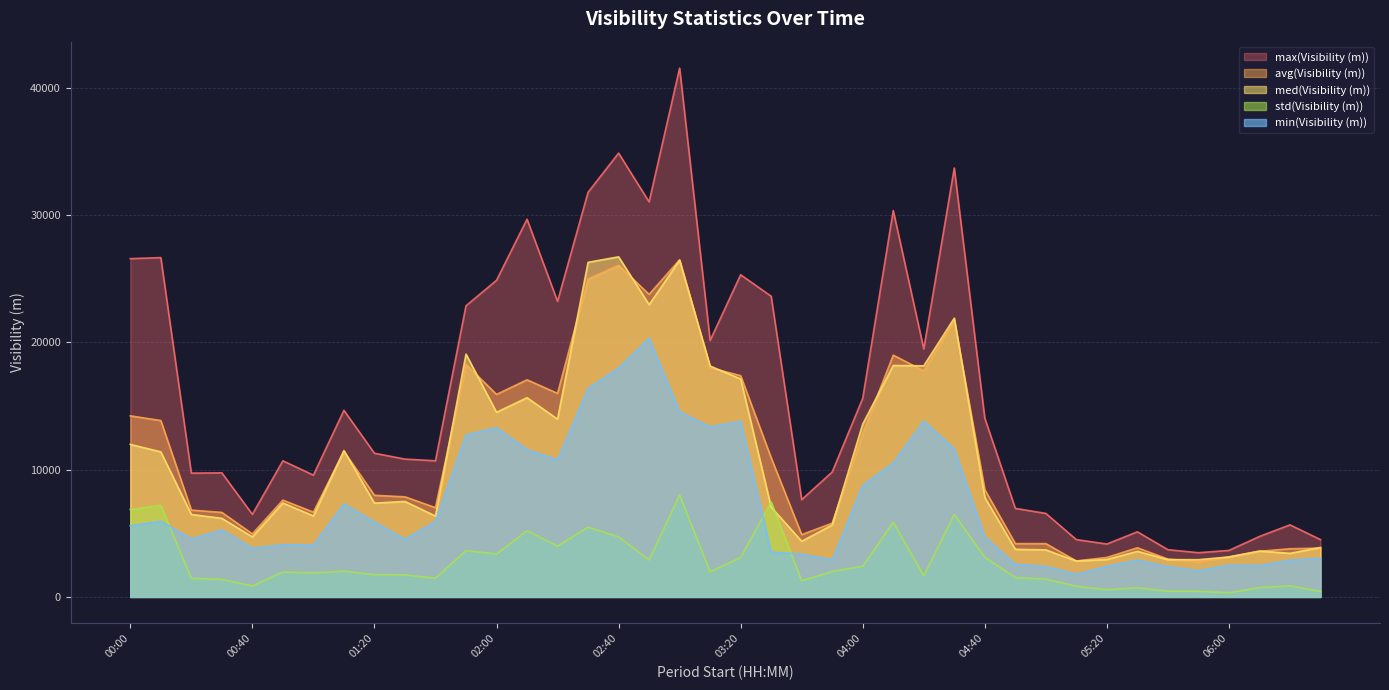

Is it true that med(Visibility (m)) equals 7824 at 04:40?

True